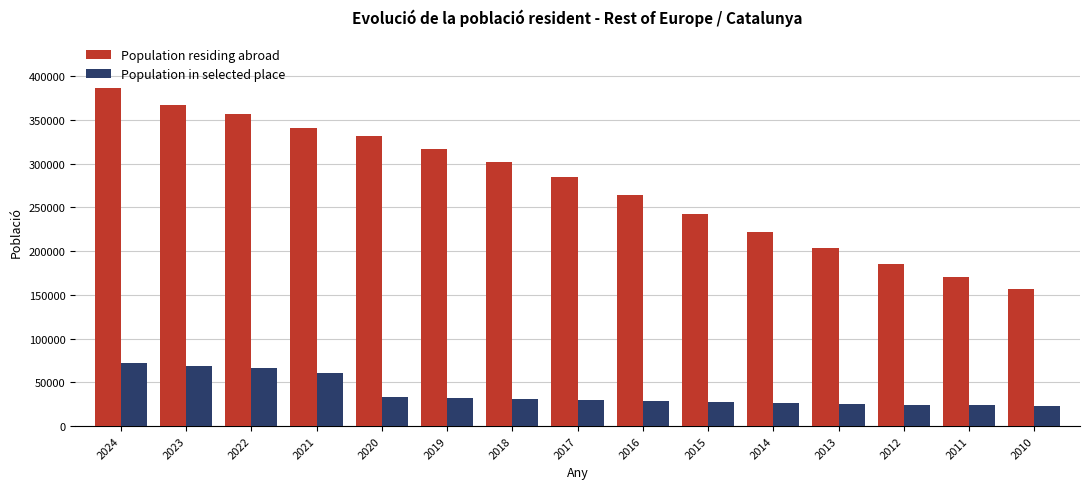

What is the spread (max minus min) of values at 2012?

161218